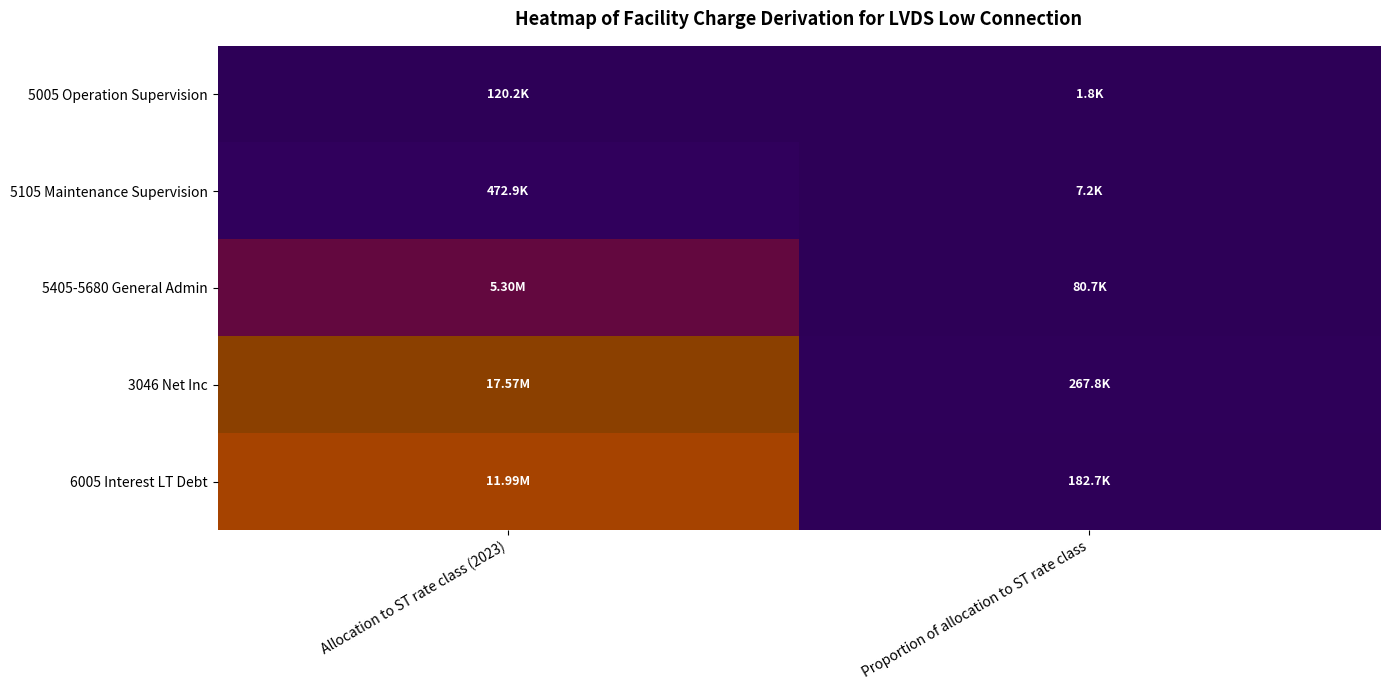

Which series has the widest spread of values?

3046 Net Inc